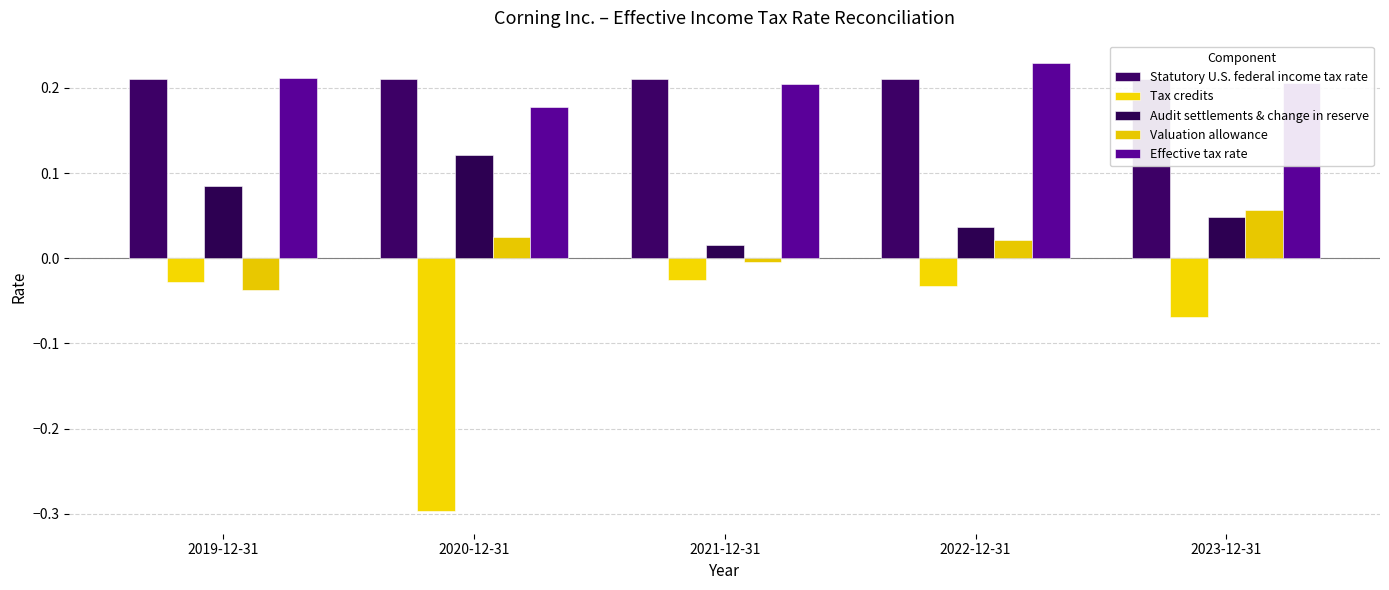

The value of Valuation allowance at 2021-12-31 is -0.0. True or false?

False